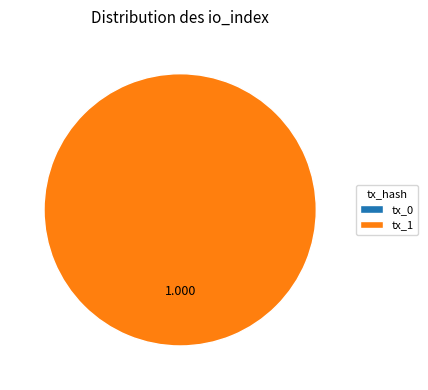

How many slices are in this pie chart?

2